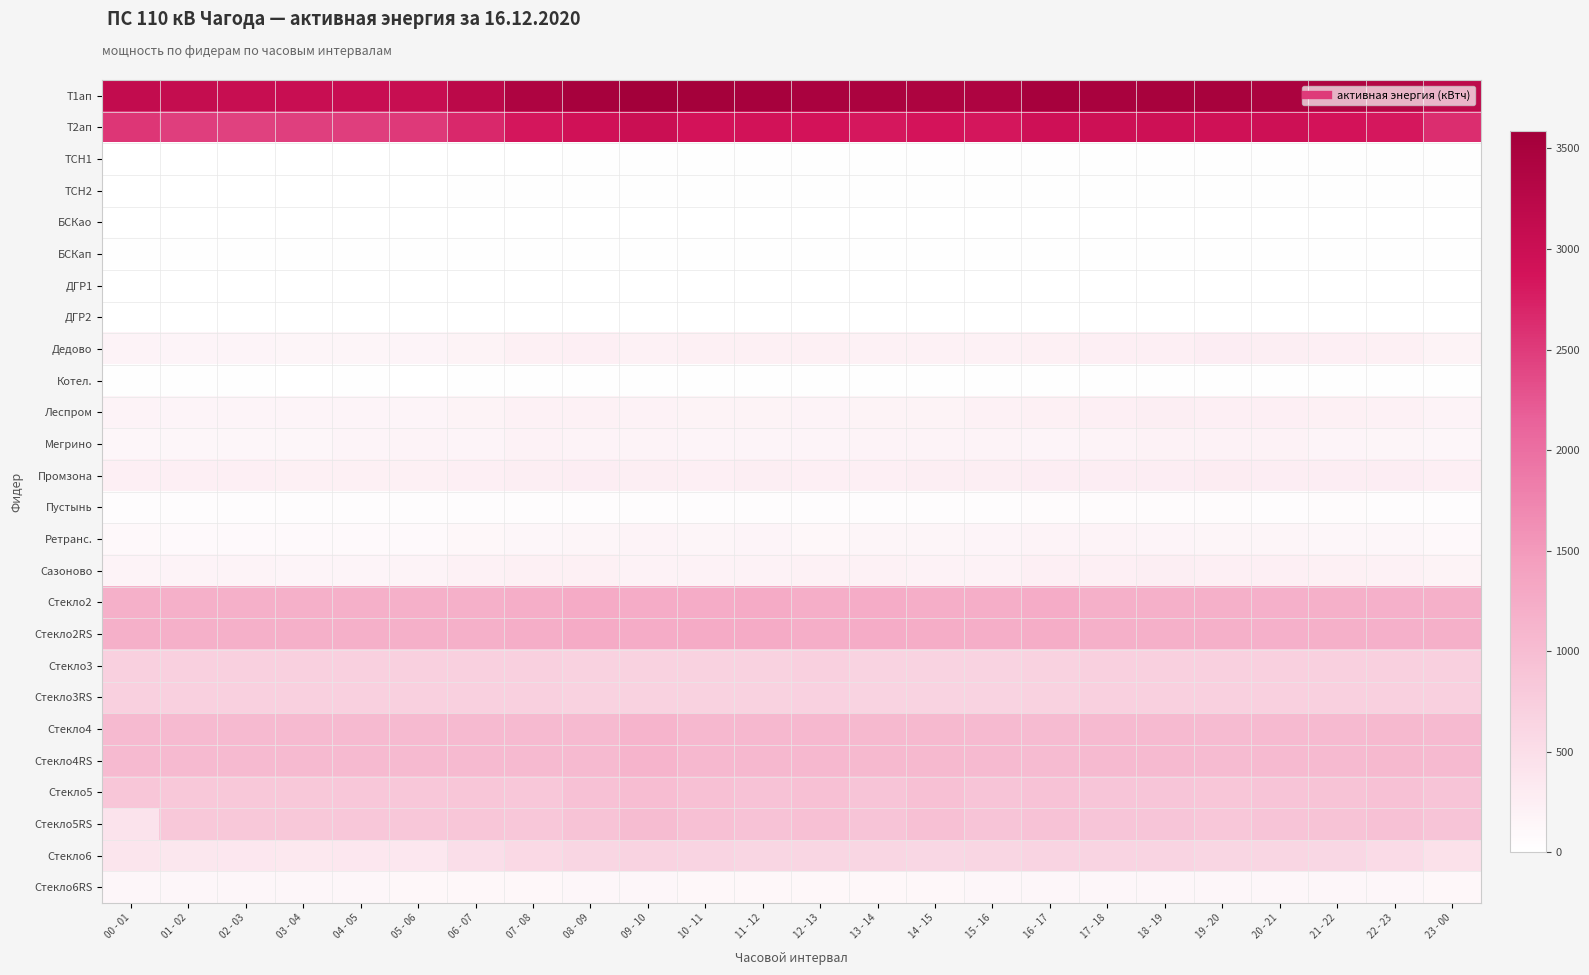

Which has a higher value, 01 - 02 or 00 - 01?

00 - 01